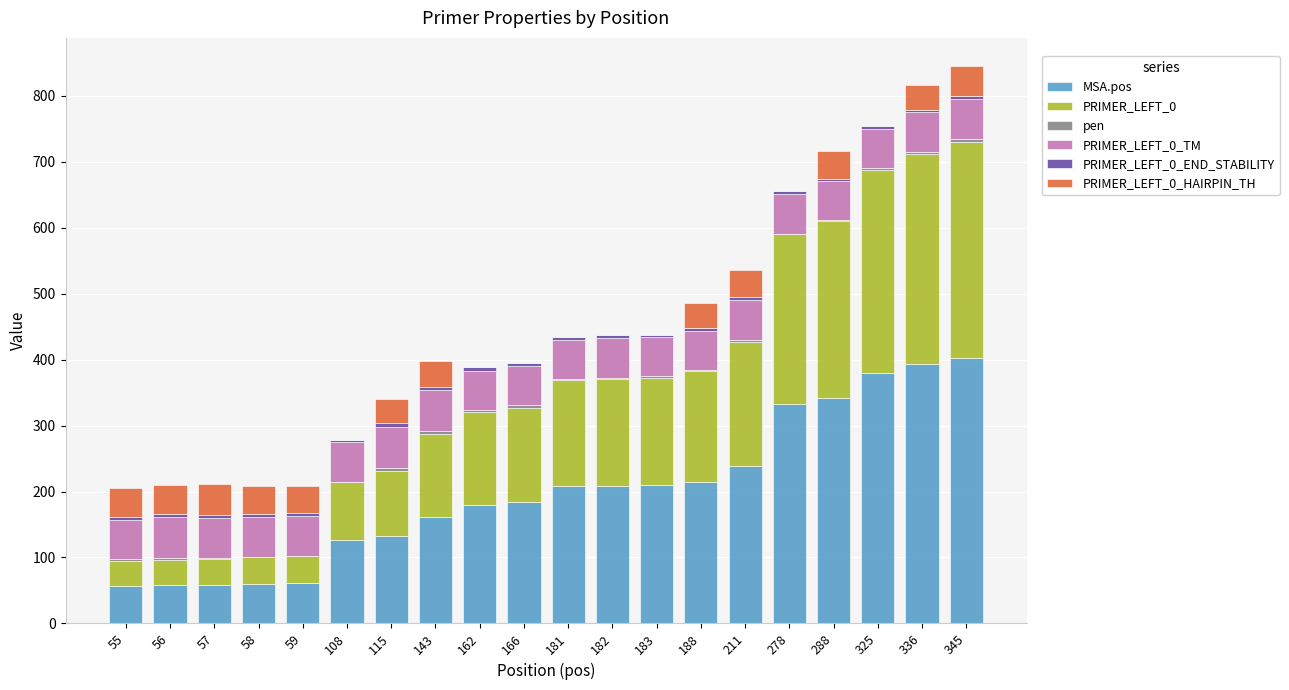

True or false: MSA.pos has a value of 59.2 at 108.

False